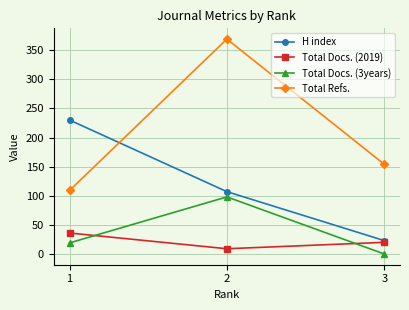

How many lines are shown in the chart?

4